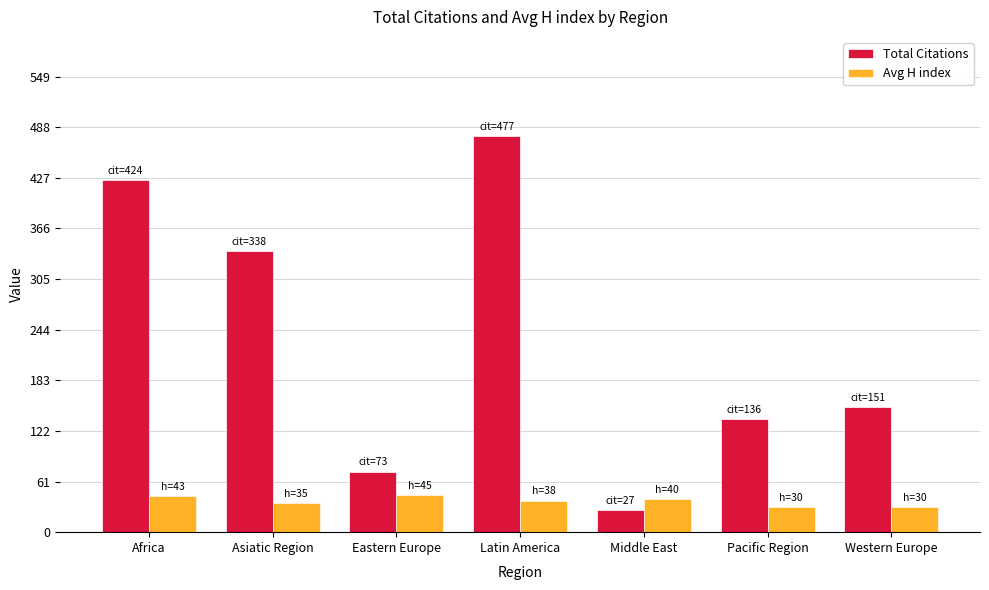

Which series has the largest range (max minus min)?

Total Citations